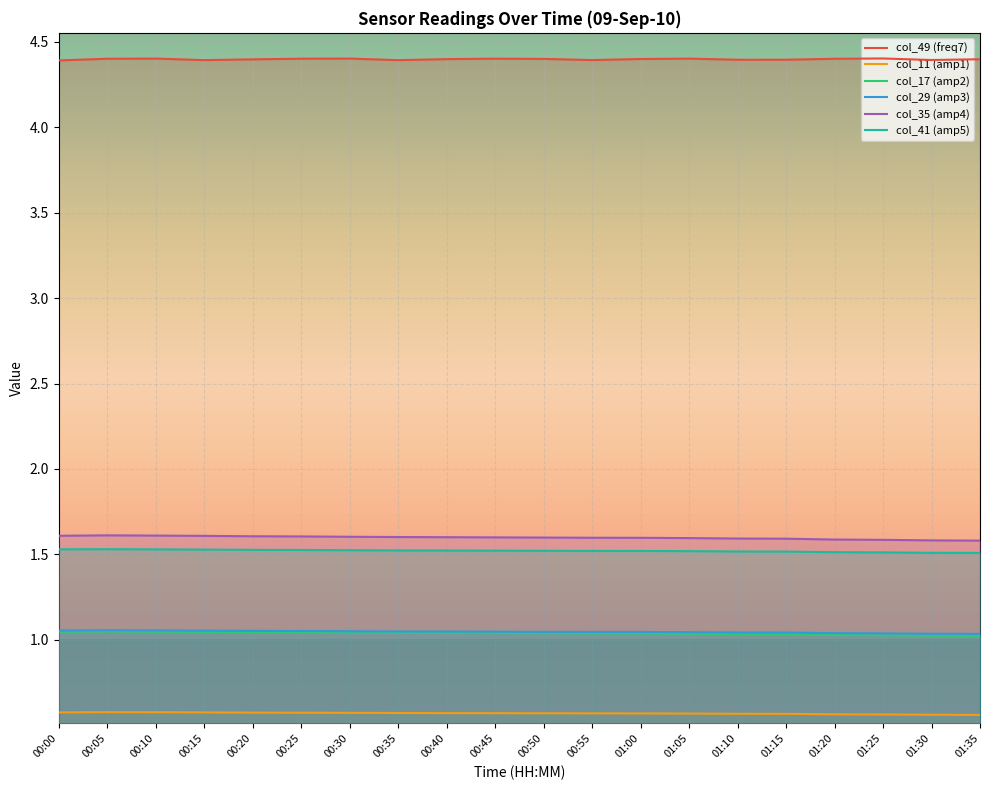

What position from the right is 00:40?

12